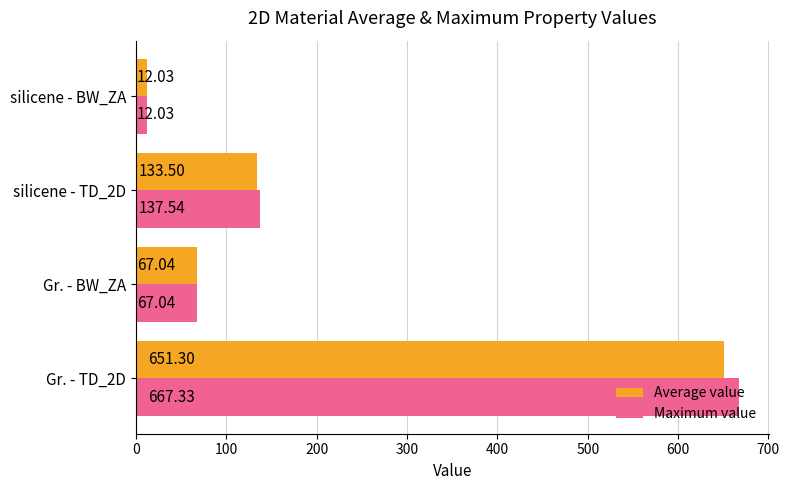

How many data points does each series have?

4